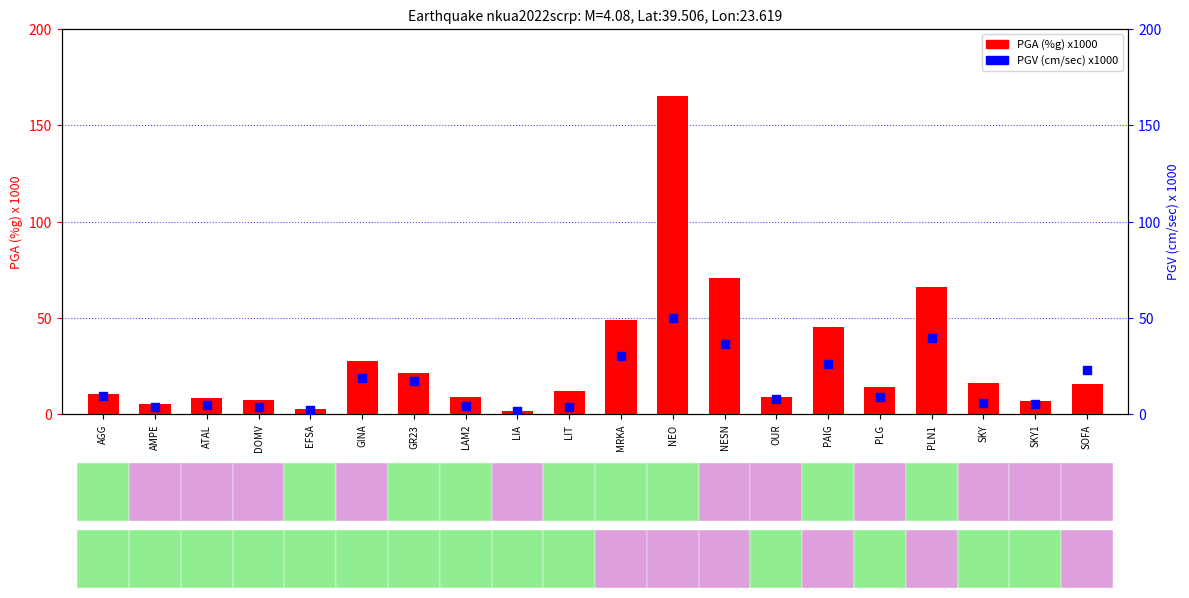

Which series reaches the minimum Y coordinate?

PGA (%g) x1000